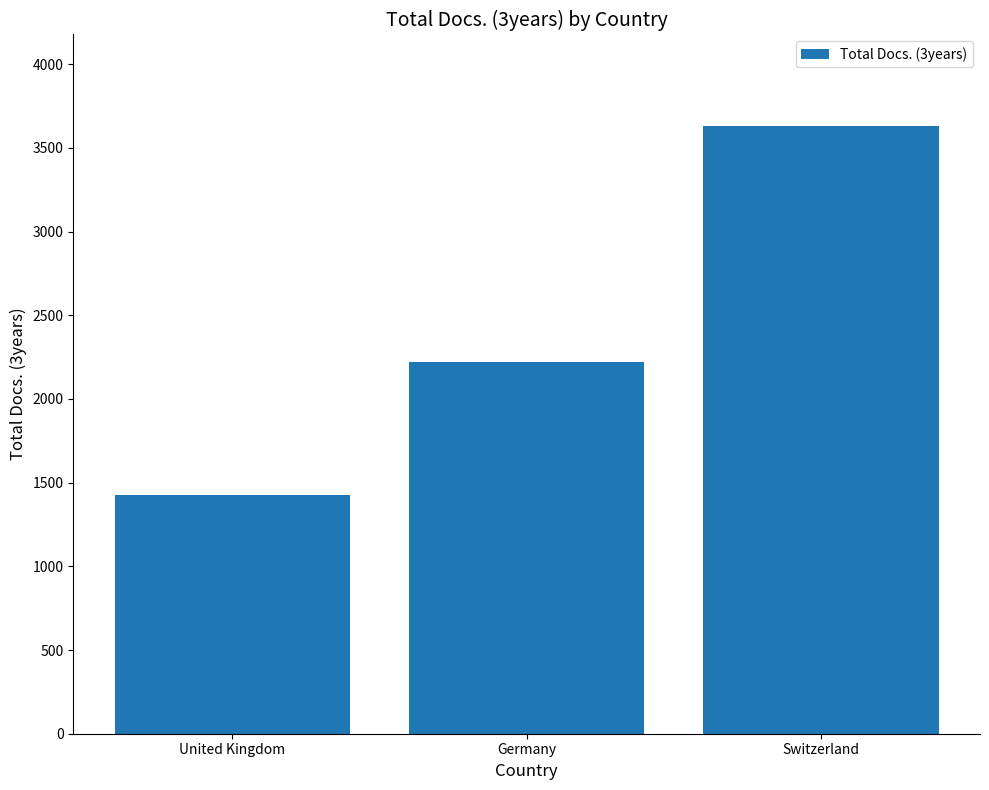

What is the label of the 2nd bar from the left?

Germany